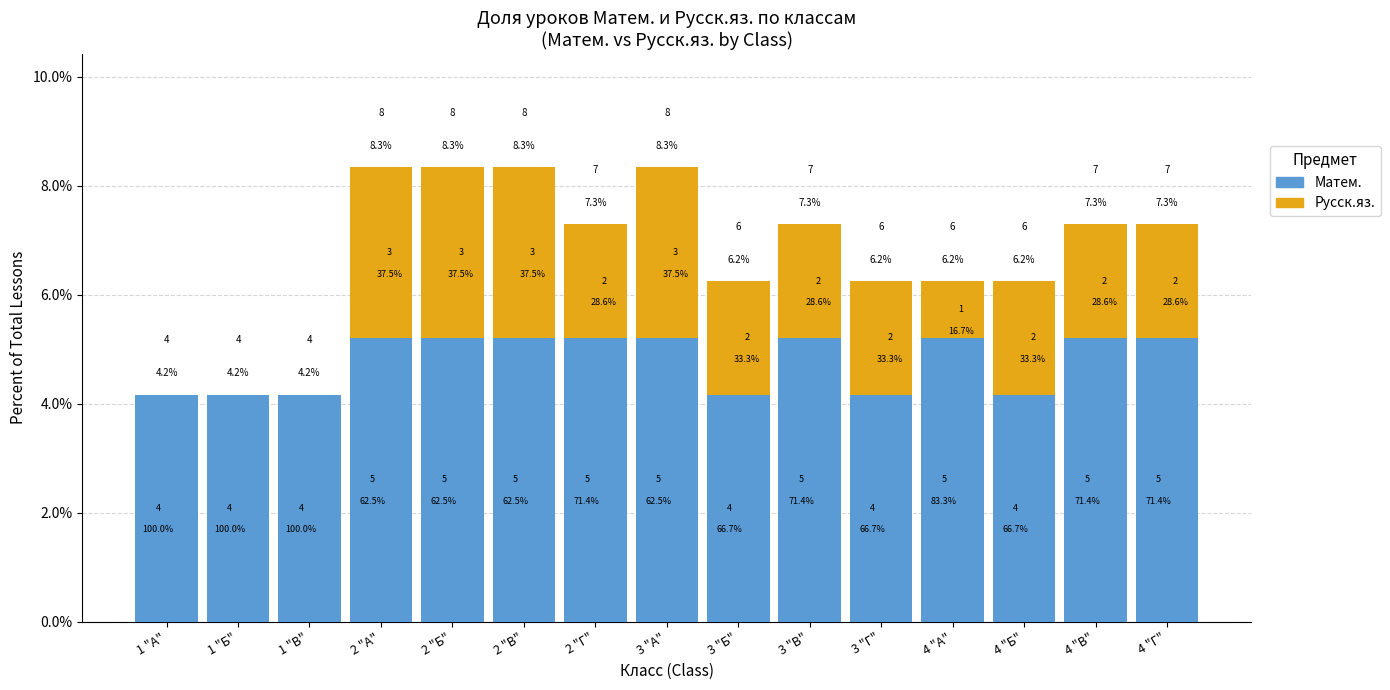

What position from the left is 1 "А"?

1